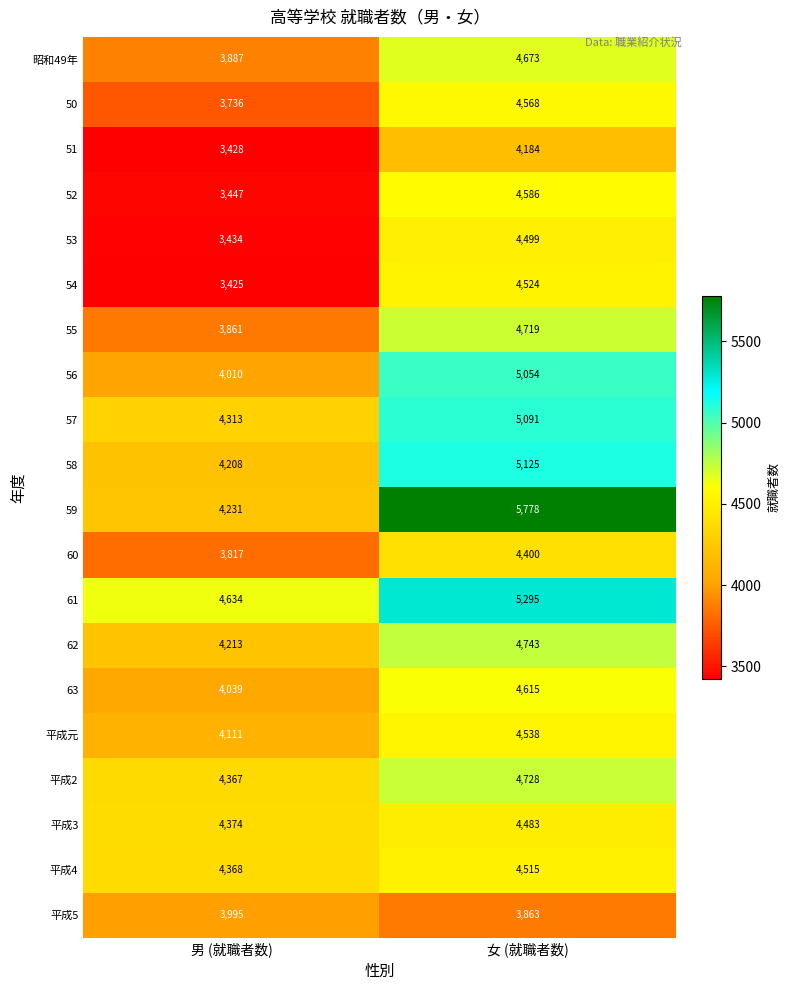

What is the smallest value displayed?

3425